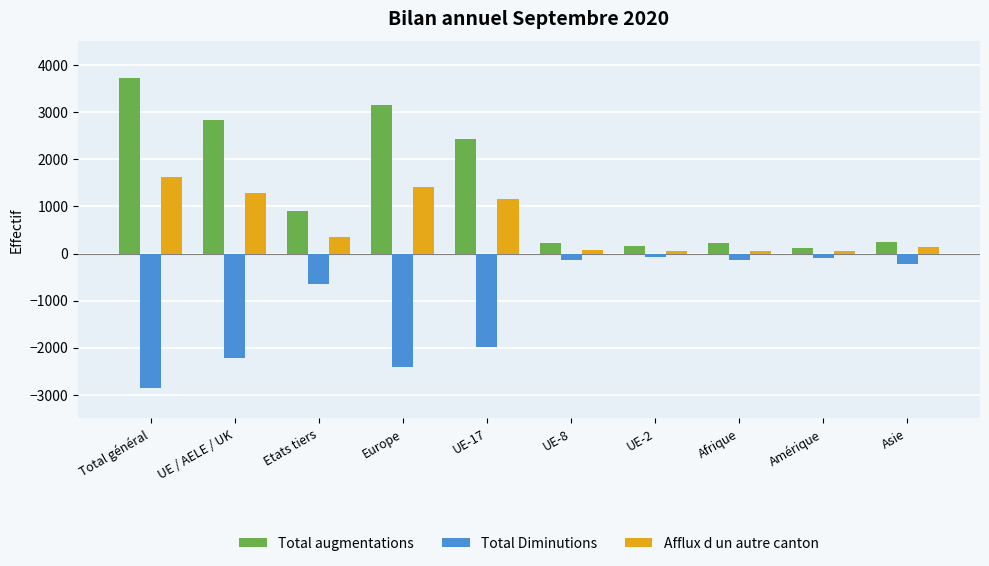

How many values in the Afflux d un autre canton series are below 347?

5